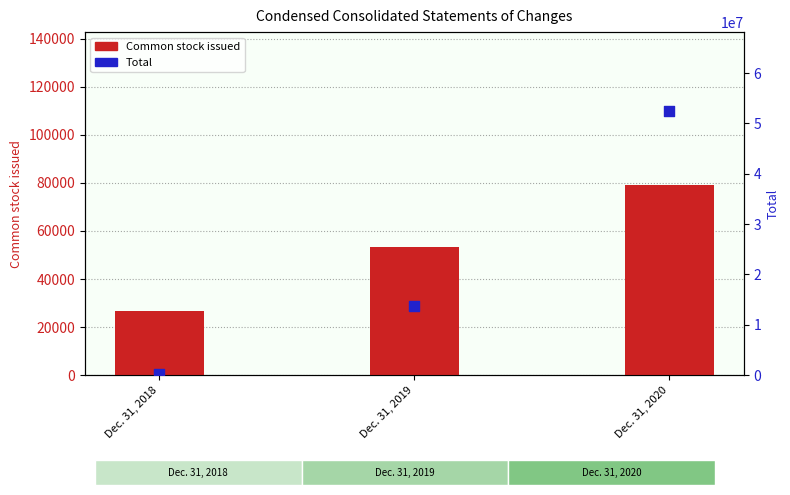

What are all the series names shown in the legend?

Common stock issued, Total